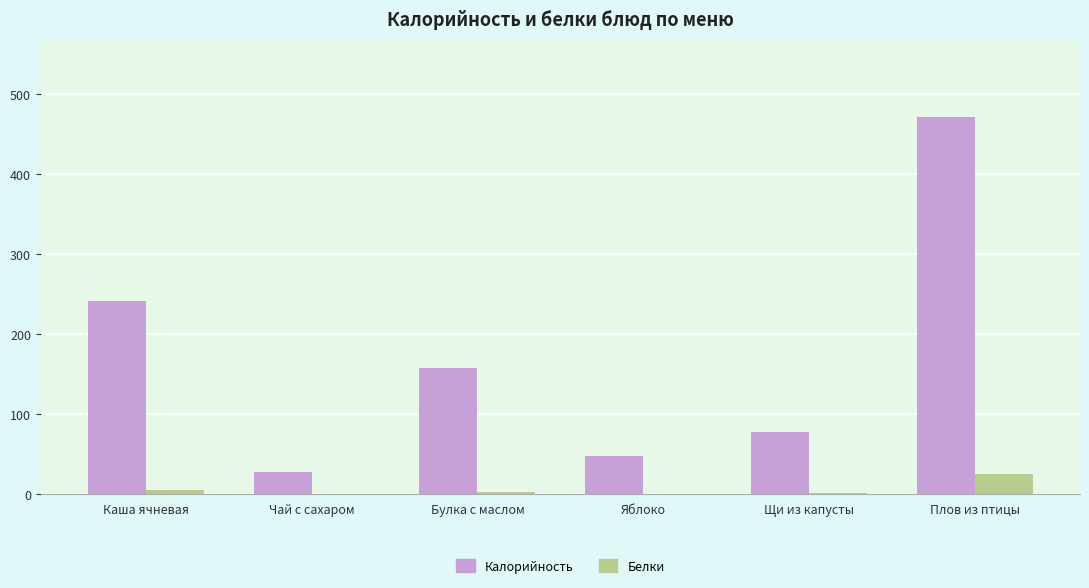

The Белки series shows 5.1 at Каша ячневая. True or false?

True